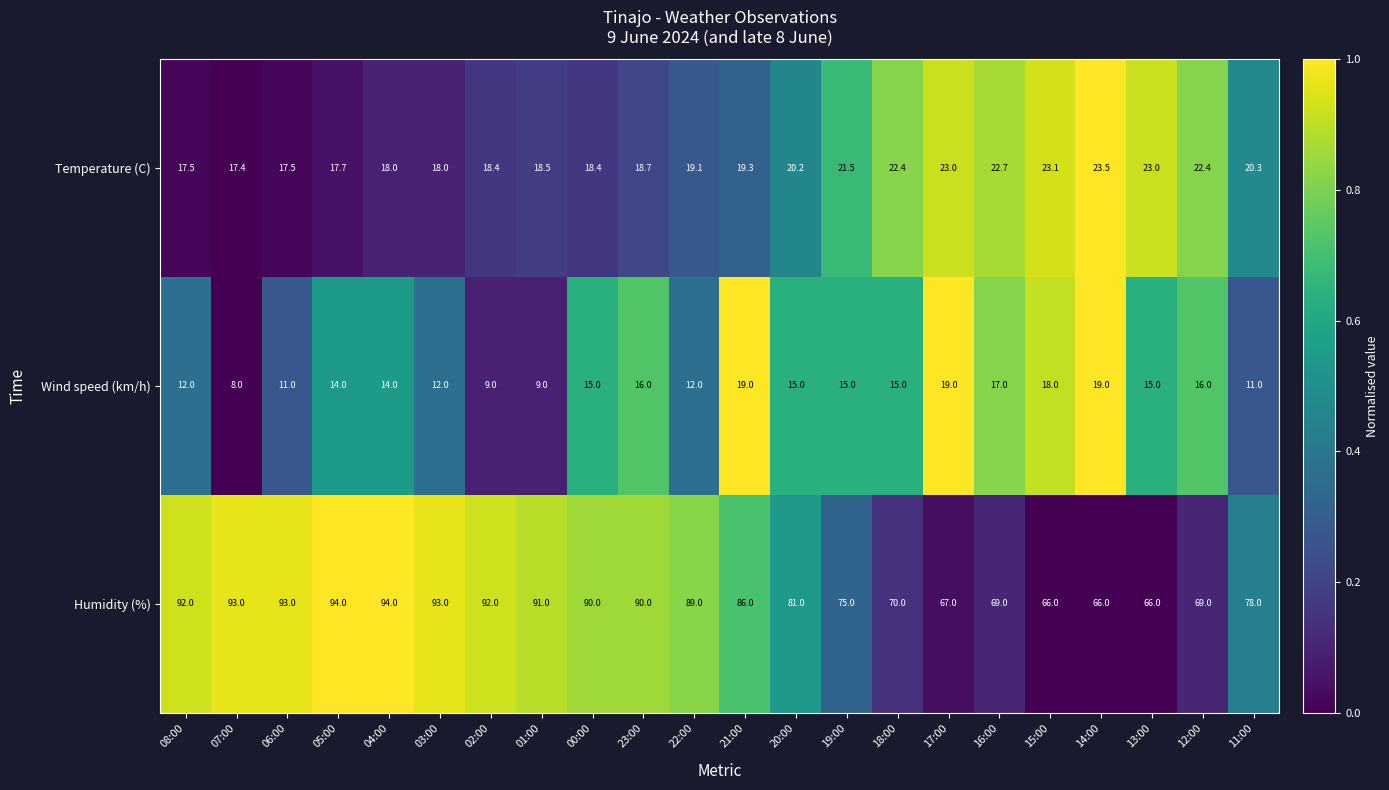

Which series changed the most between 07:00 and 05:00?

Wind speed (km/h)